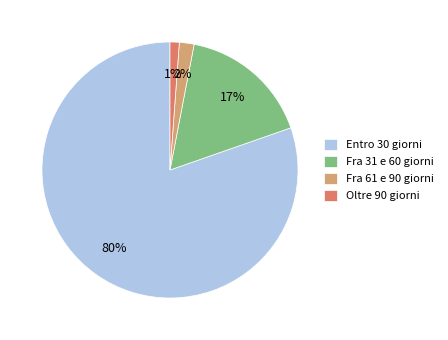

True or false: Fra 61 e 90 giorni accounts for 2% of the total.

True